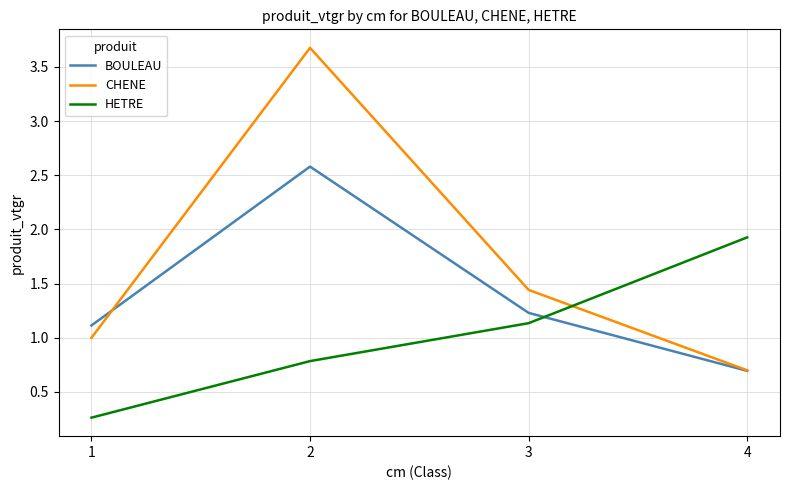

After their last crossing, which series has the higher values: CHENE or HETRE?

HETRE